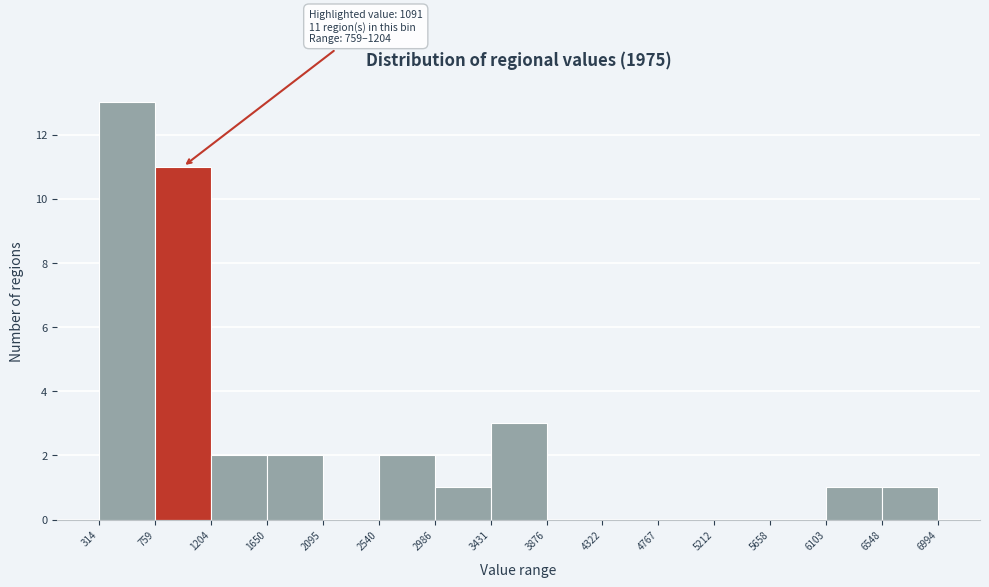

Which range on the x-axis has the tallest bar?

314 to 759